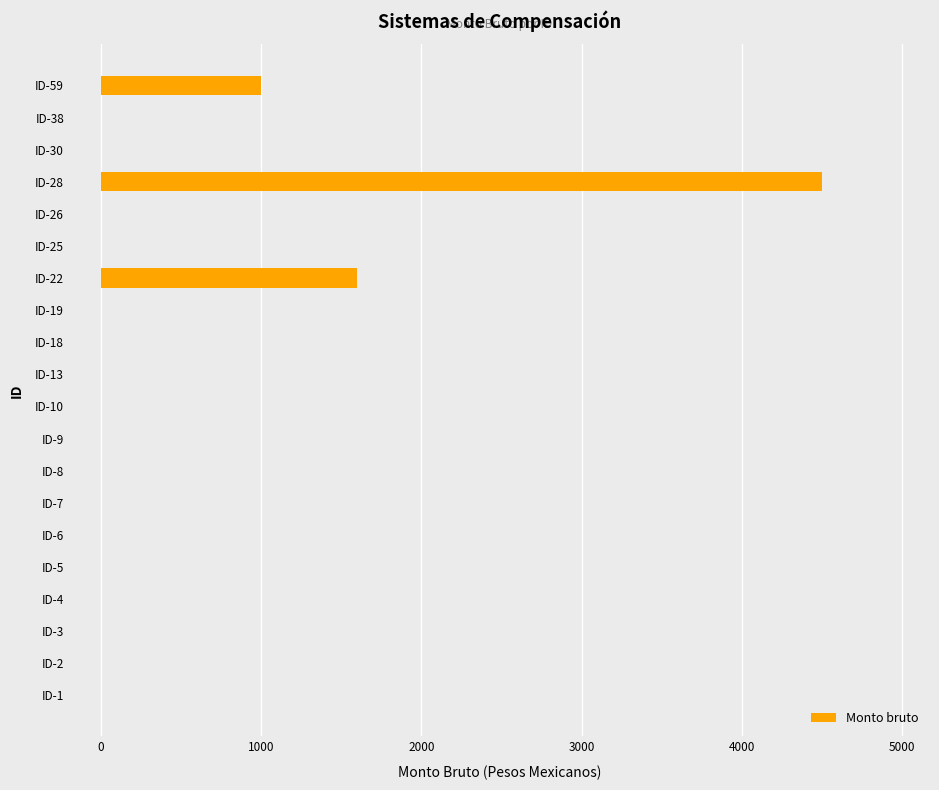

What is the greatest value displayed?

4500